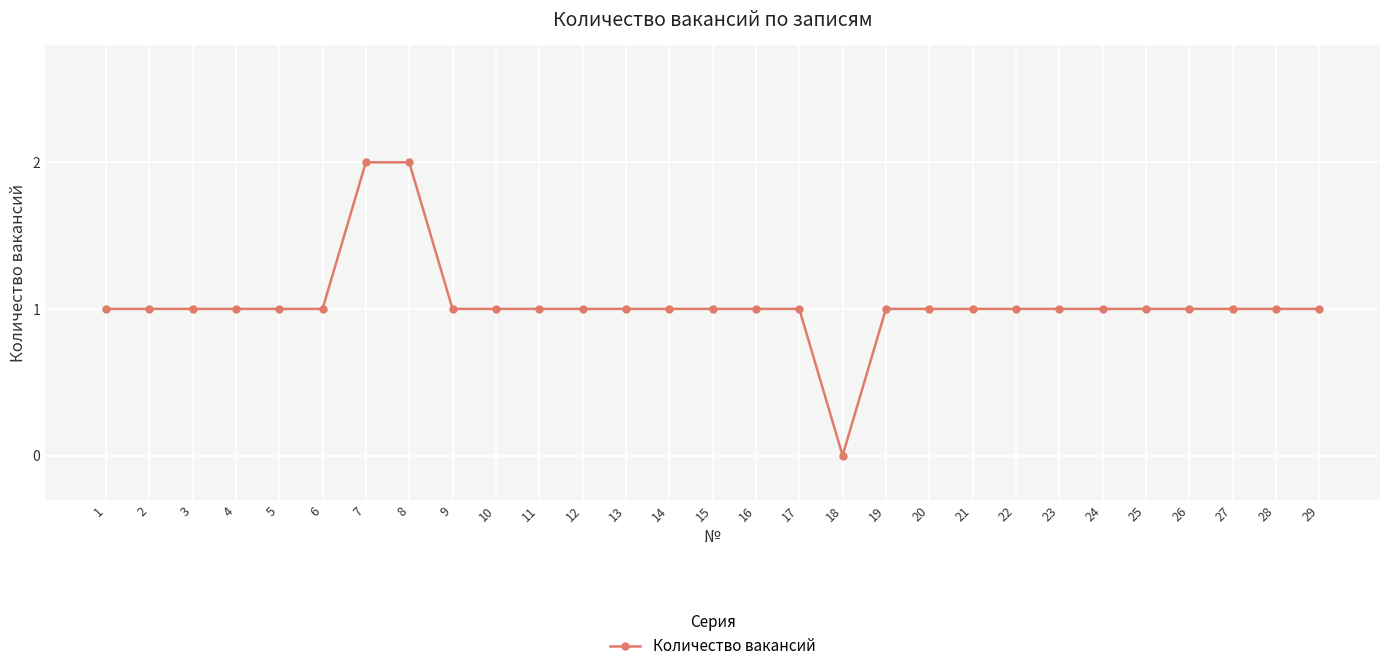

Count the values in the range 1 to 2.

28